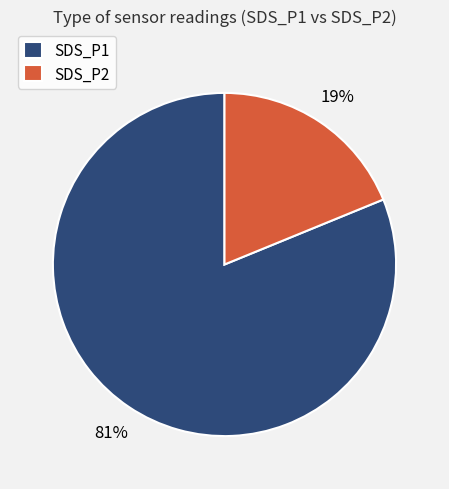

To the nearest percent, what percentage of the pie is SDS_P1?

81%